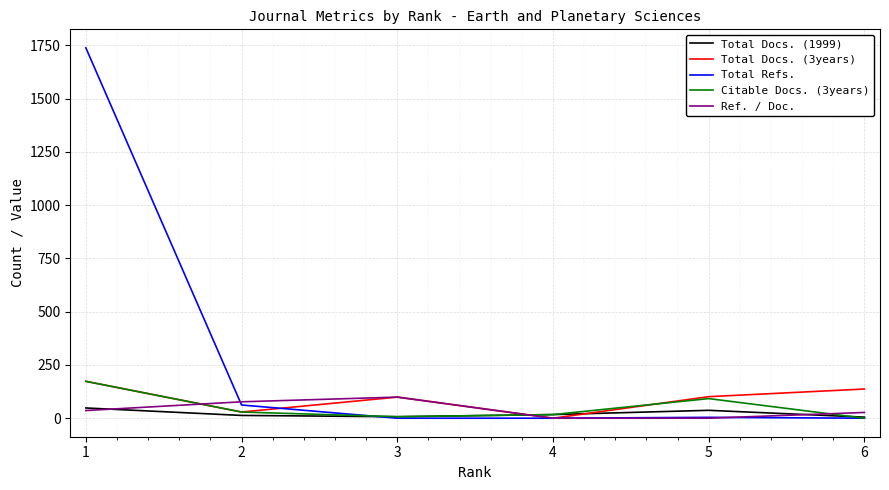

The value of Total Docs. (3years) at 5 is 101. True or false?

True